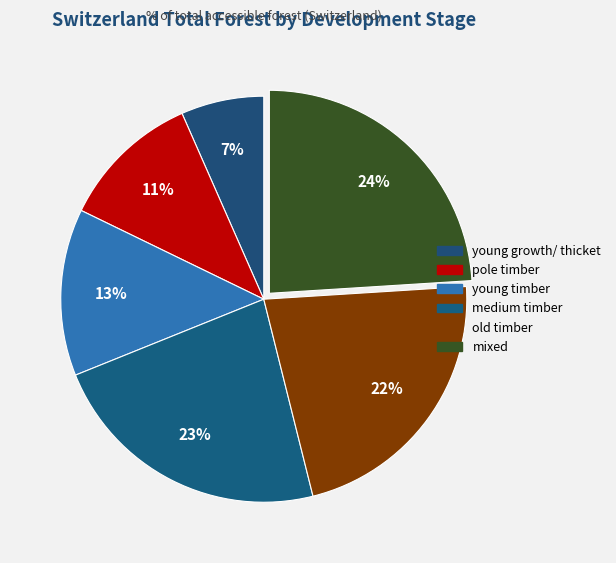

Rank the categories by value from highest to lowest.

mixed, medium timber, old timber, young timber, pole timber, young growth/ thicket